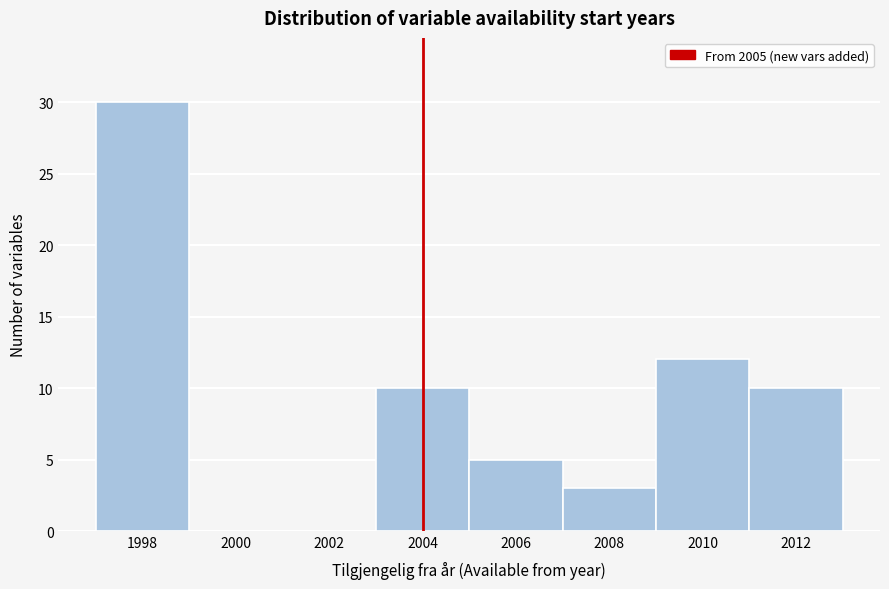

Reading right to left, what are all the values shown in this chart?

2012=10	2010=12	2008=3	2006=5	2004=10	2002=0	2000=0	1998=30